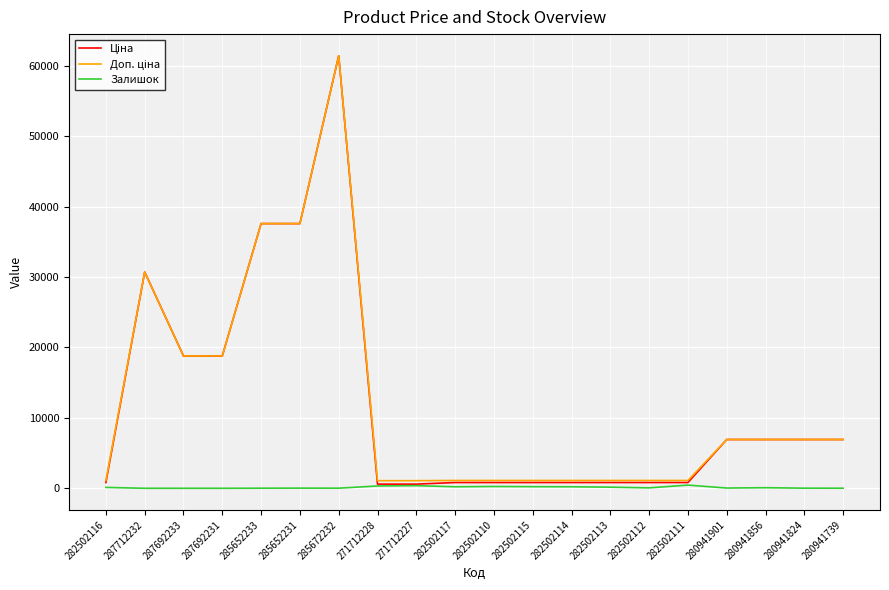

What is the total value across all series at 287692231?

37593.6